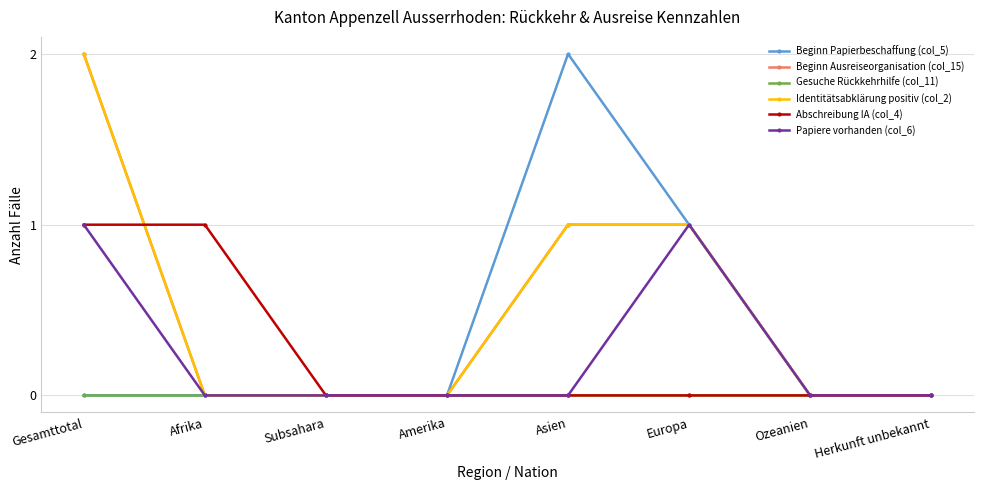

Which series has the widest spread of values?

Beginn Papierbeschaffung (col_5)